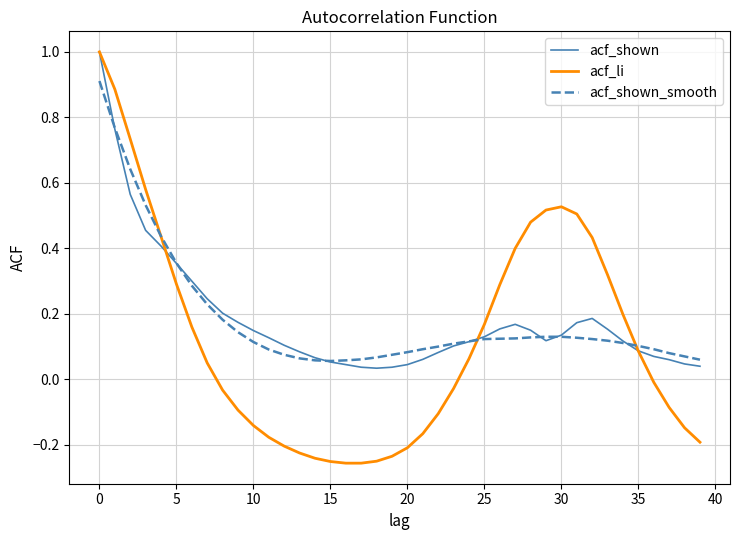

True or false: acf_shown_smooth and acf_shown intersect in this chart.

True